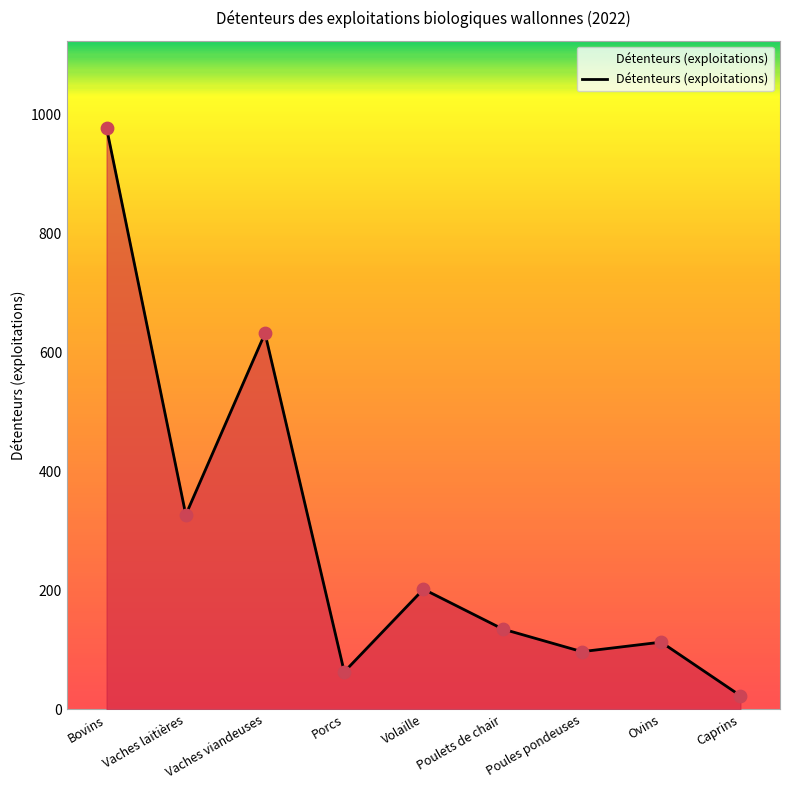

What is the ratio of the value at Vaches viandeuses to the value at Volaille?

3.1